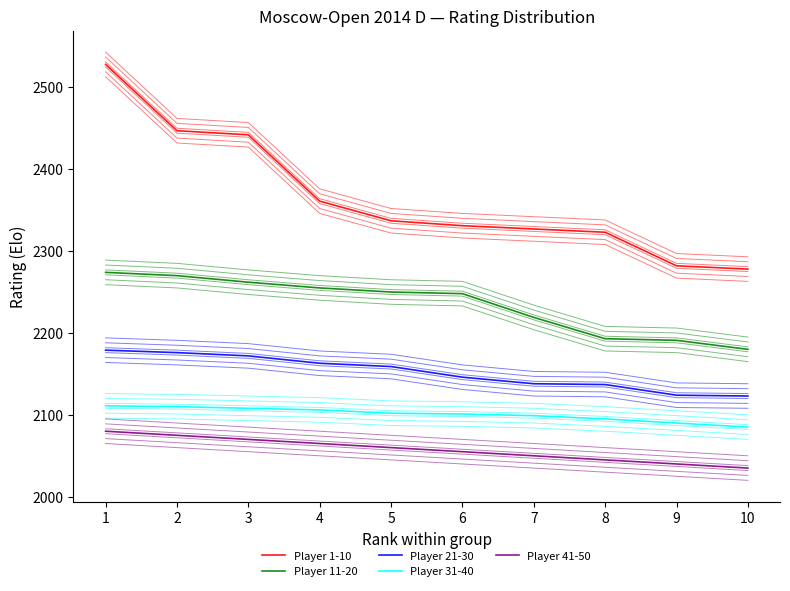

Is it true that Player 21-30 equals 2146 at 6?

True